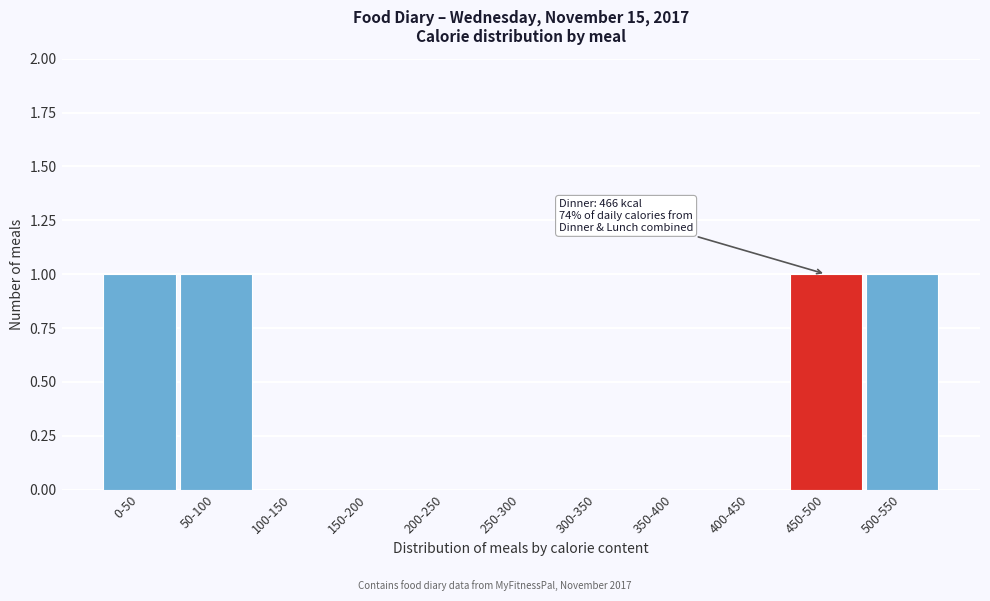

Which has a higher value, 450-500 or 100-150?

450-500